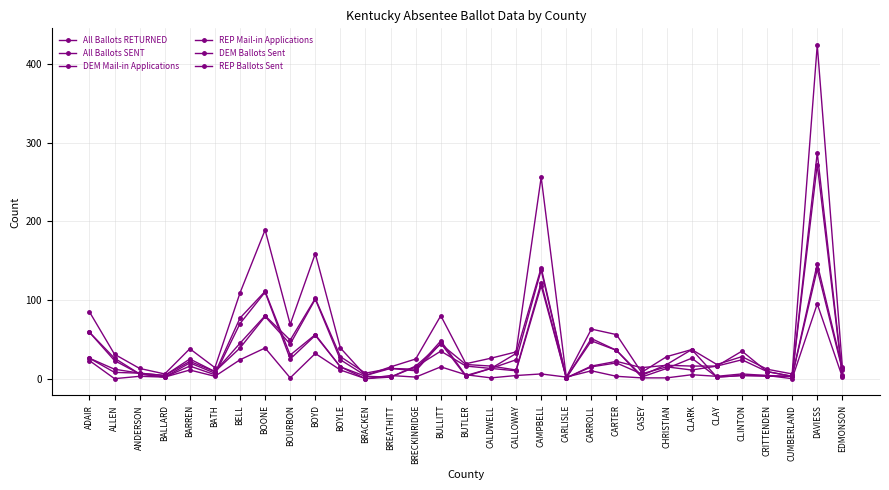

What is the maximum value shown in the chart?

424